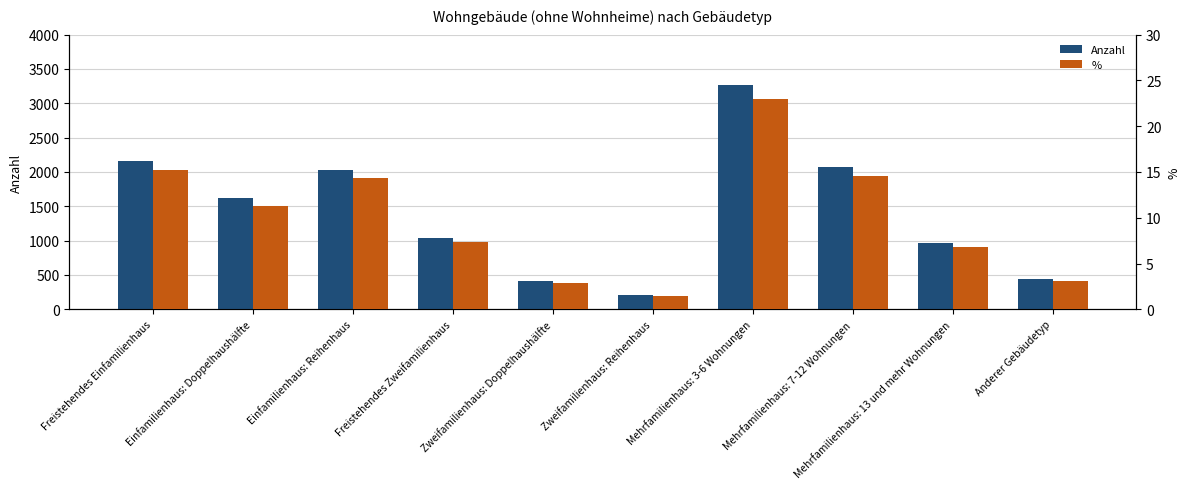

What is the label of the 4th bar from the right?

Mehrfamilienhaus: 3-6 Wohnungen